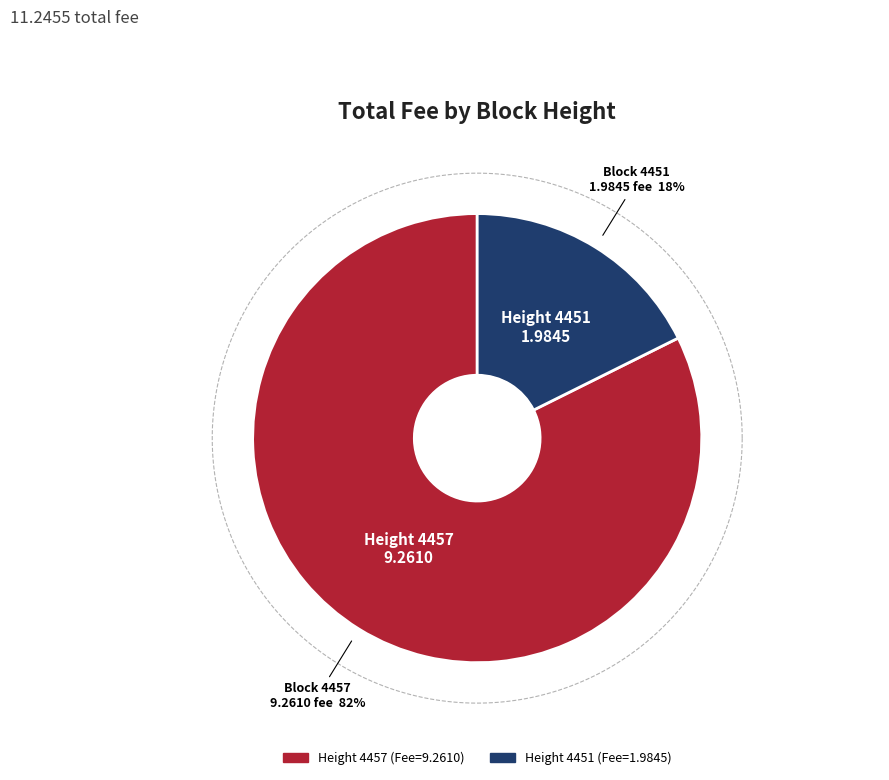

Rank the categories by value from highest to lowest.

4457, 4451